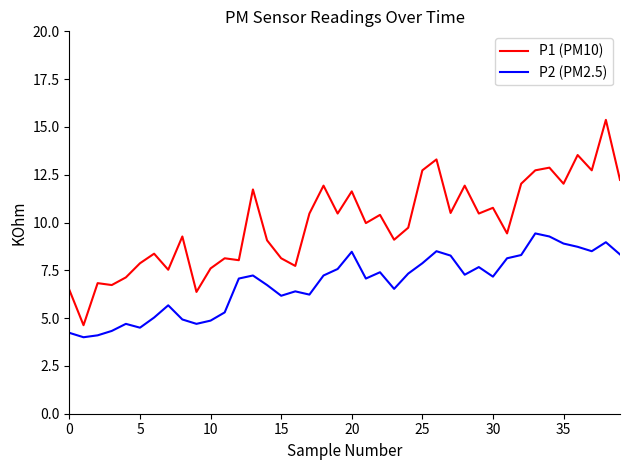

Count the number of data series in this chart.

2